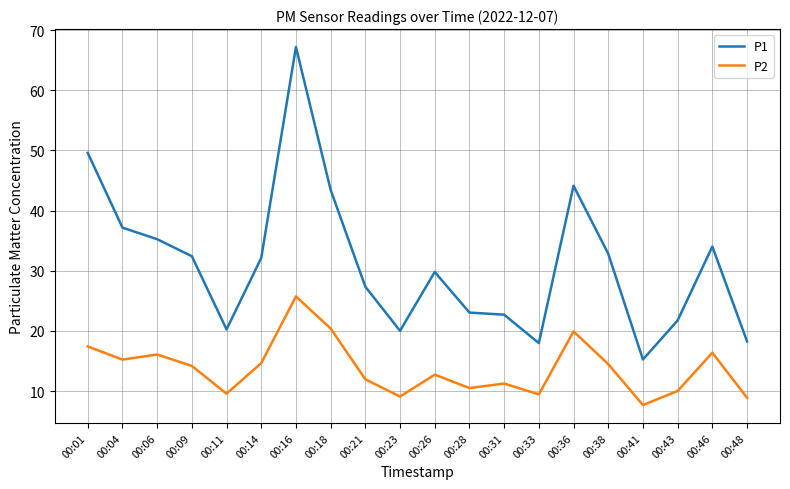

Rank the series by their average value, from highest to lowest.

P1, P2